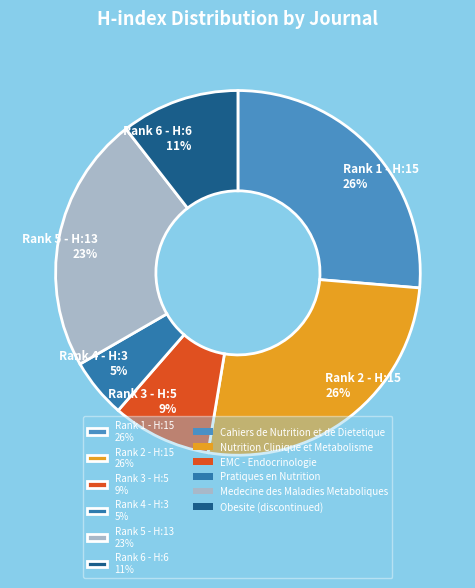

What is the smallest slice in the pie chart?

Rank 4 - H:3 5%